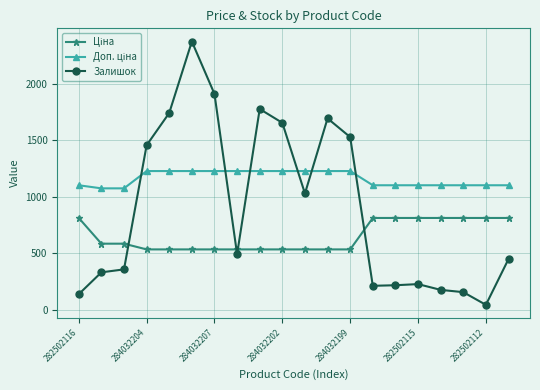

What is the average value of the Залишок series?

898.5